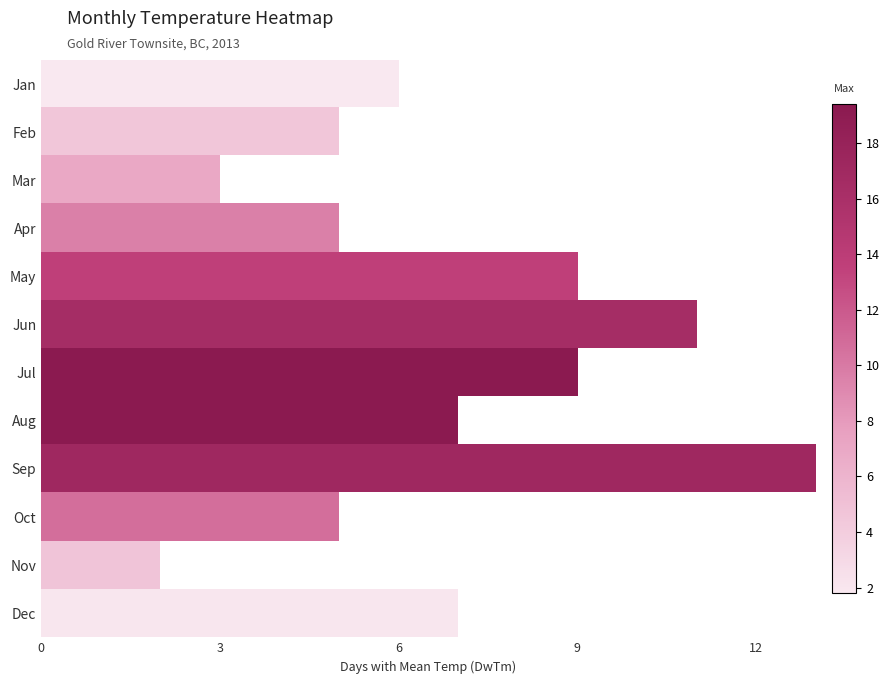

Rank the series by their maximum value, from highest to lowest.

Jul, Aug, Sep, Jun, May, Oct, Apr, Mar, Nov, Feb, Dec, Jan